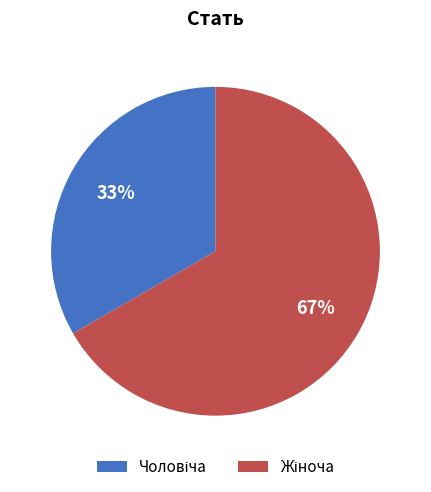

Is there a majority slice in this chart?

Yes